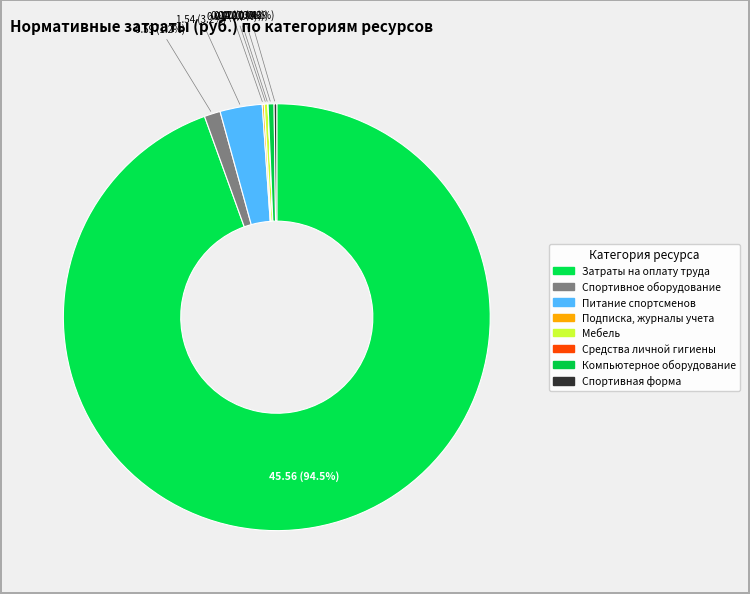

How many slices are in this pie chart?

8